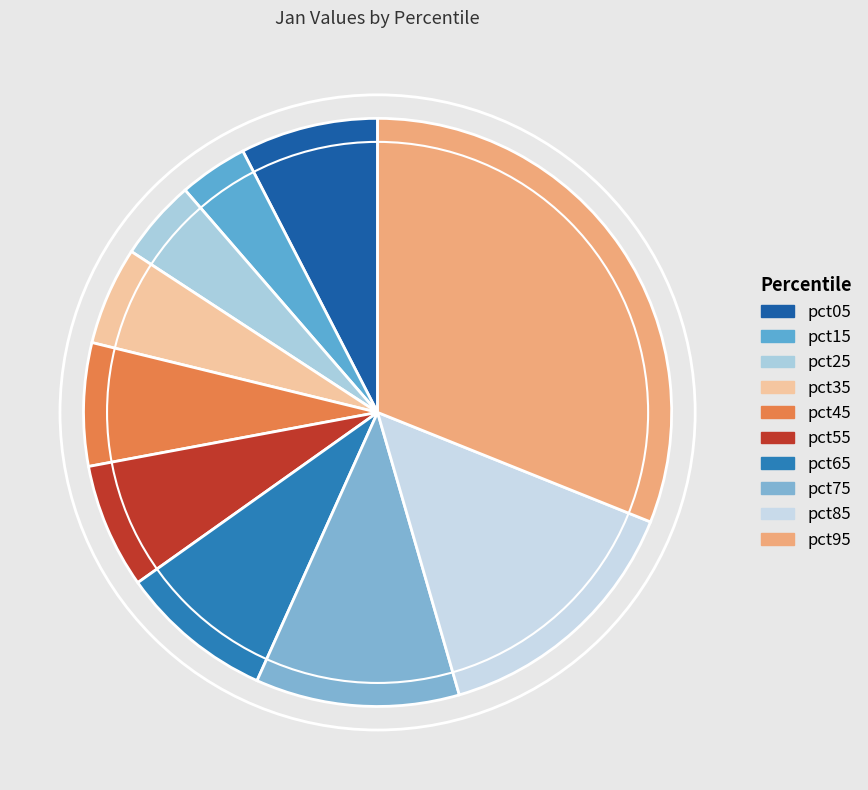

Is it true that pct55 is 19% of the pie?

False